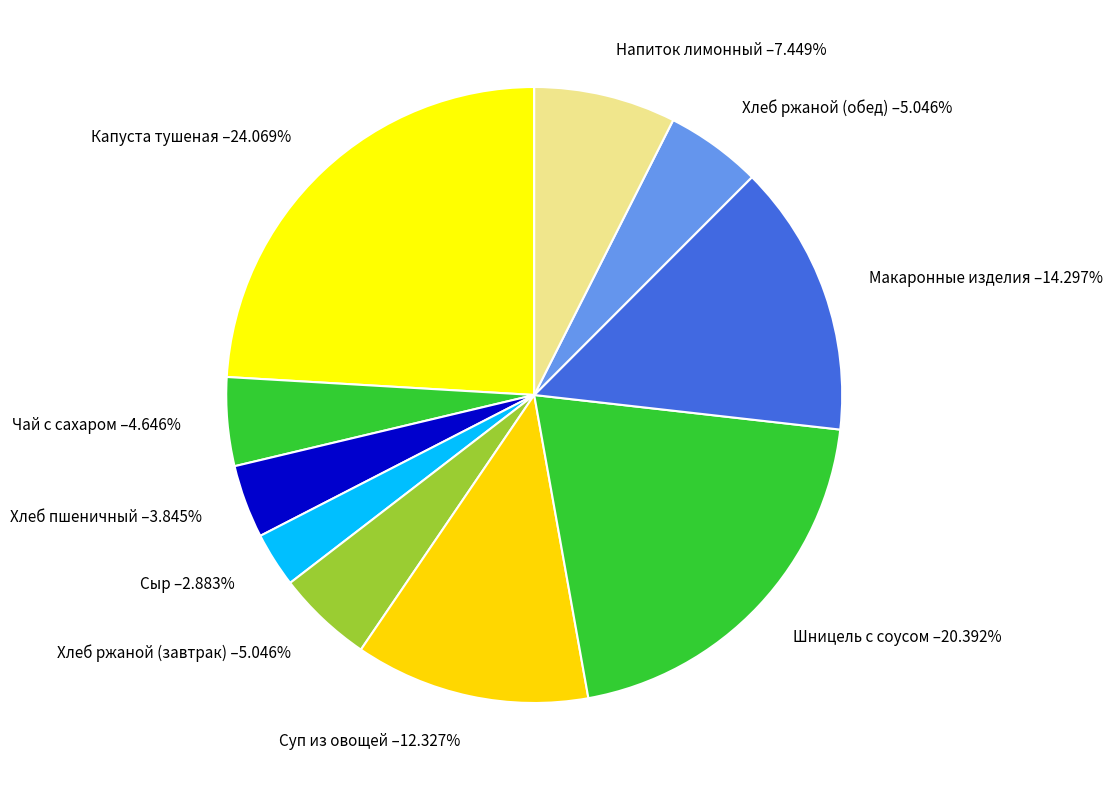

Is the sum of Сыр and Шницель с соусом greater than half?

No